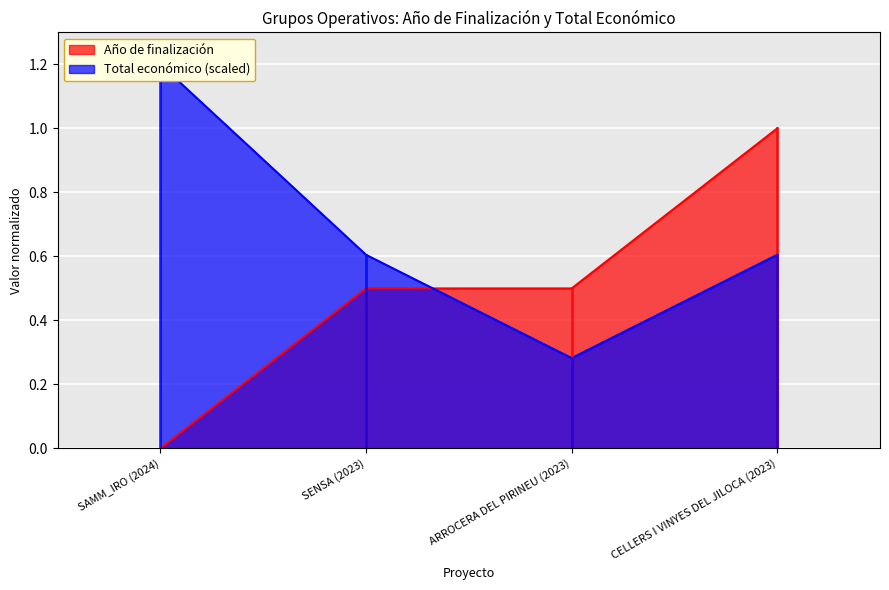

At CELLERS I VINYES DEL JILOCA (2023), list the series in order from largest to smallest.

Año de finalización, Total económico